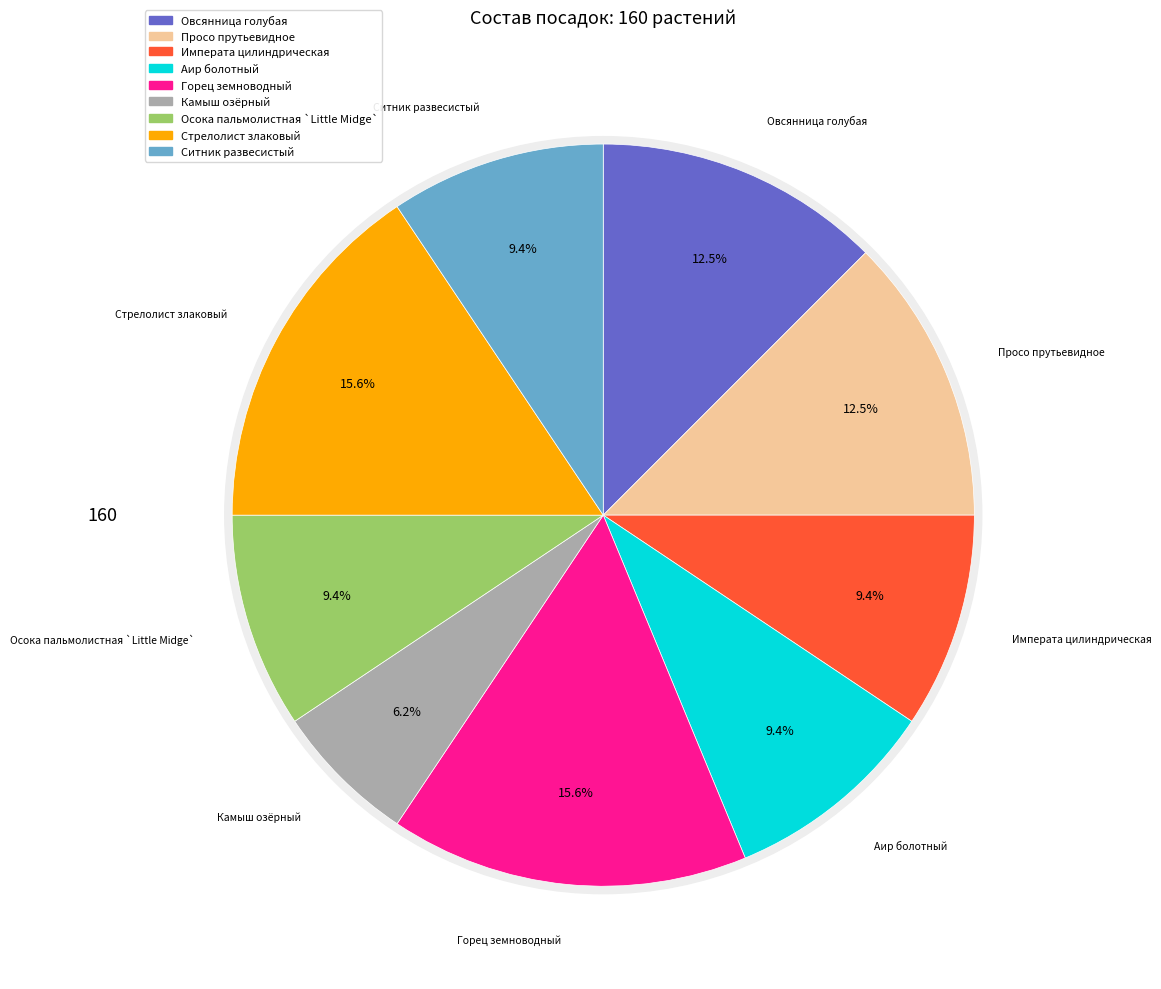

Count the number of slices in the pie.

9